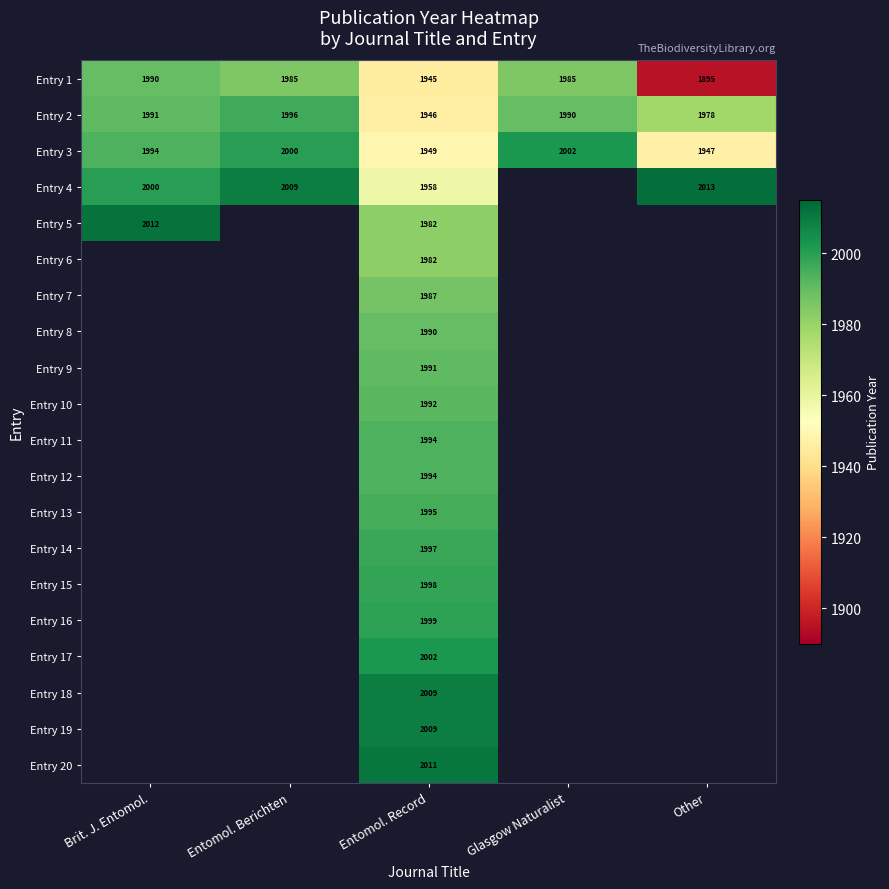

The value of Entry 13 at Entomol. Record is 1042. True or false?

False